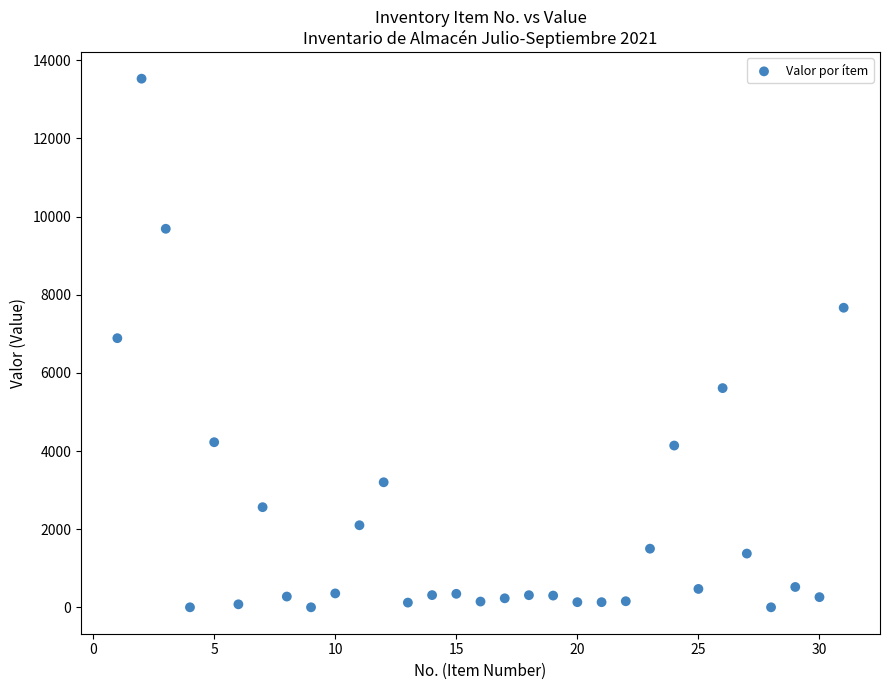

What is the range of Y values (max minus min)?

13530.0